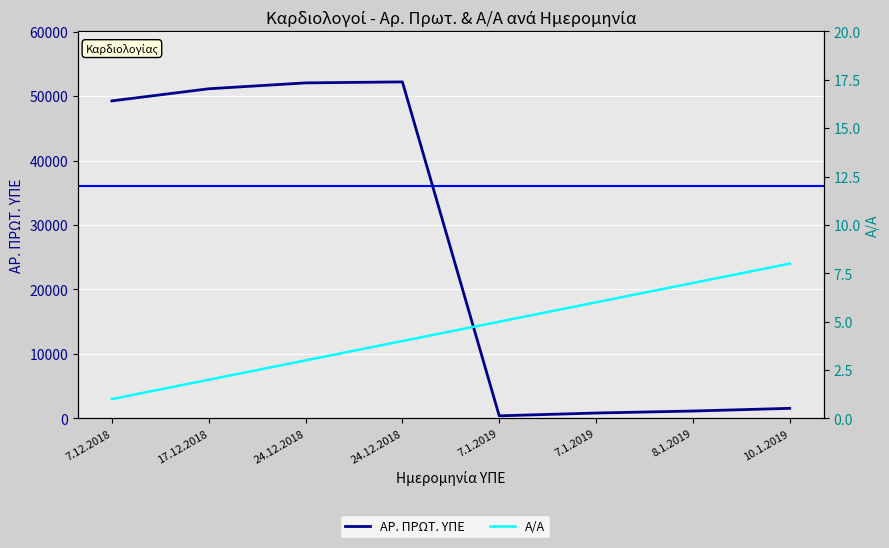

Is it true that Α/Α equals 6 at 7.1.2019?

True